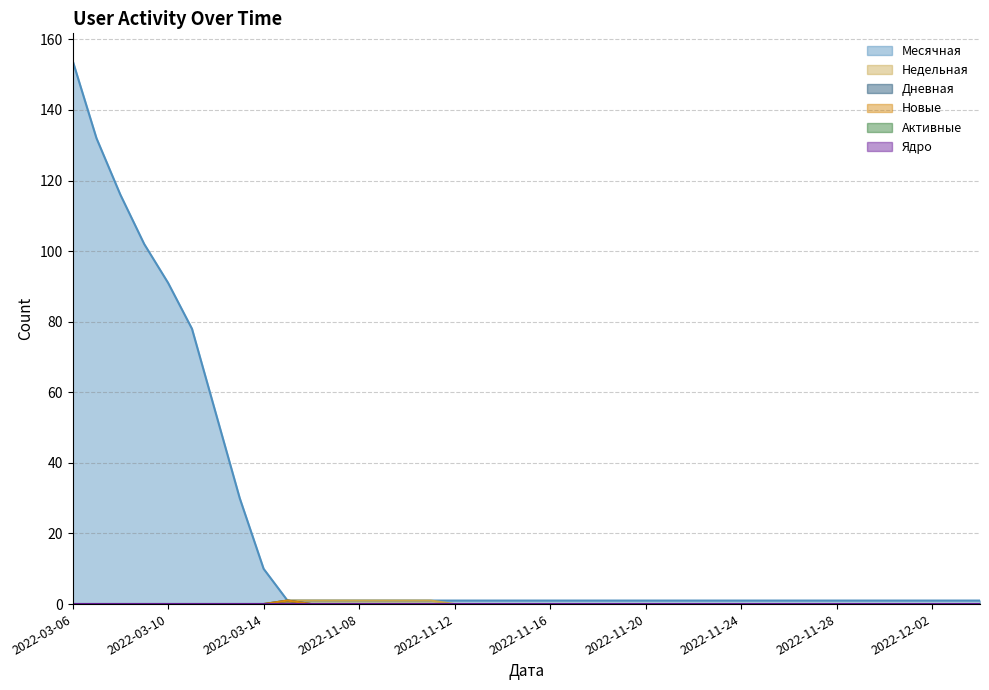

Which series has the widest spread of values?

Месячная